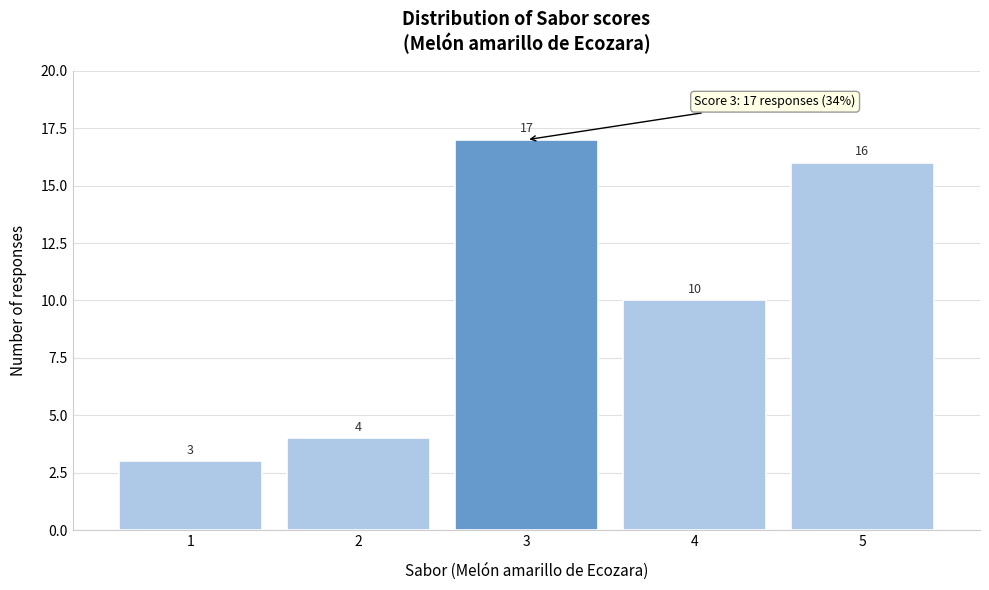

Over which range of the x-axis is the bar tallest?

2.5 to 3.5